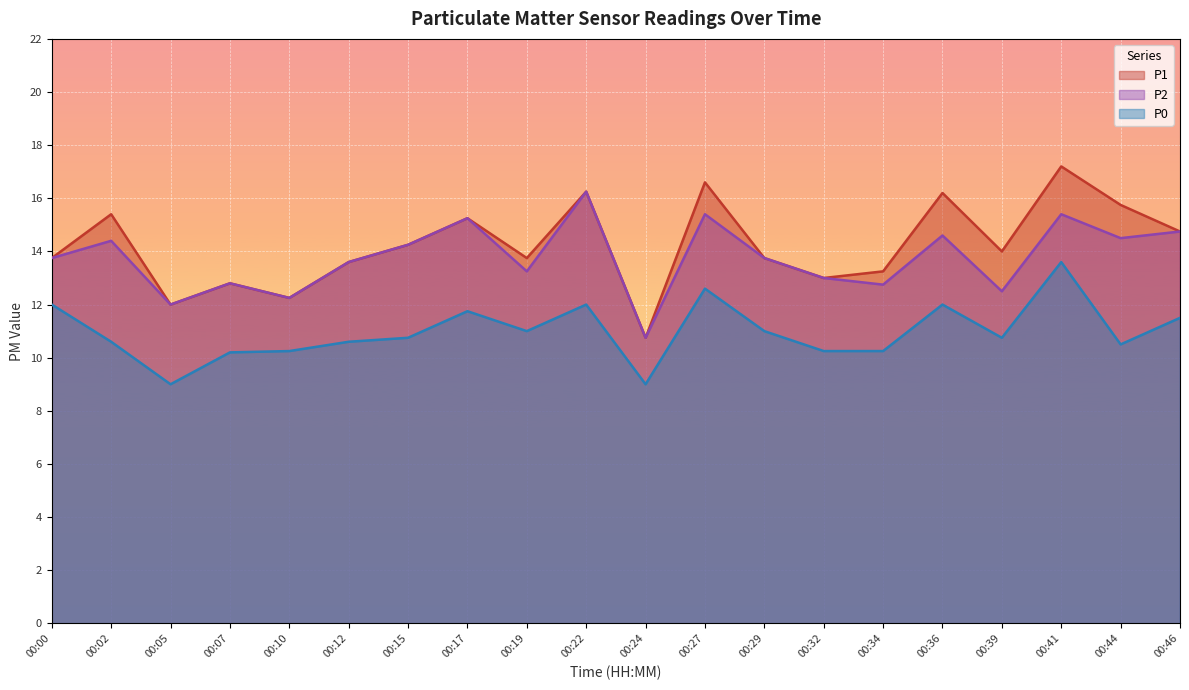

Which series has the widest spread of values?

P1